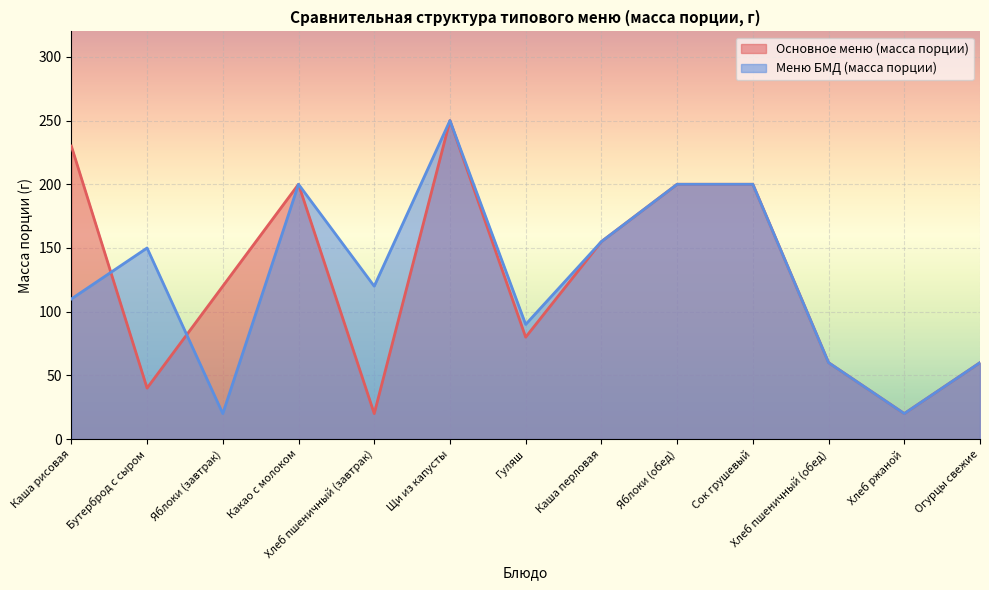

Is it true that Основное меню (масса порции) equals 230 at Каша рисовая?

True